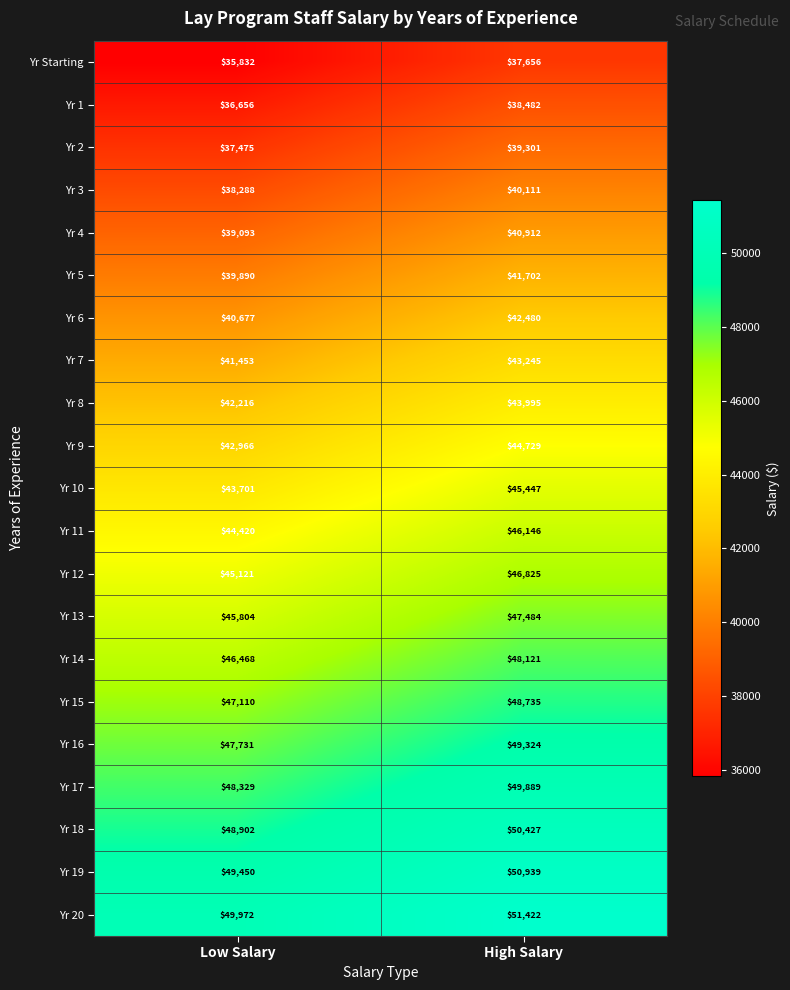

At which label is Yr 7 closest to 42349?

Low Salary